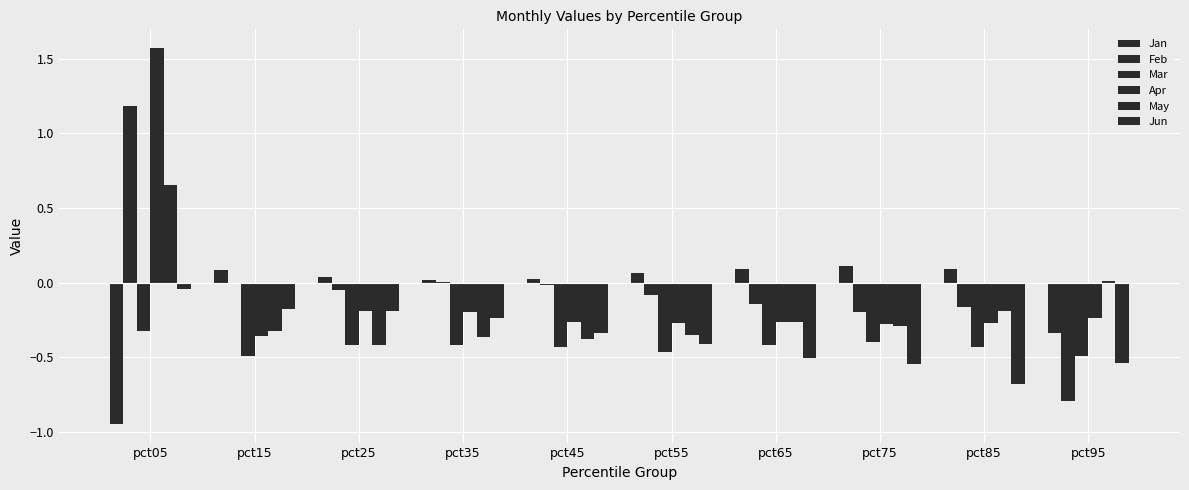

Which category has the lowest value in the Feb series?

pct95